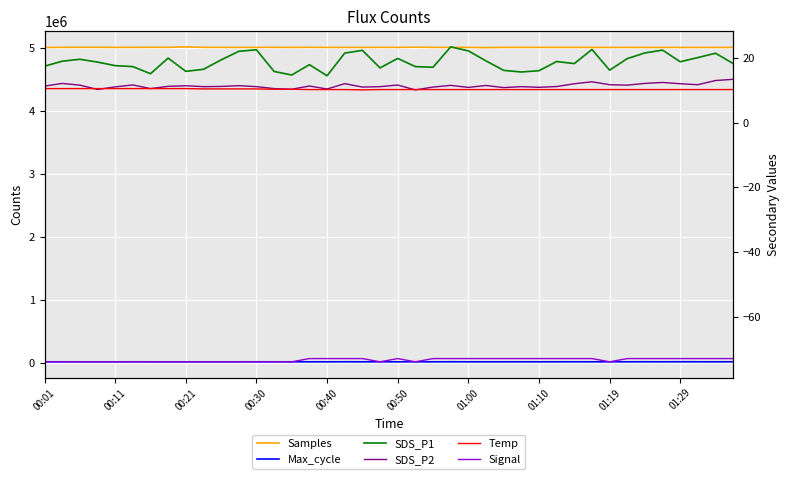

What is the minimum value for Samples?

5010363.0